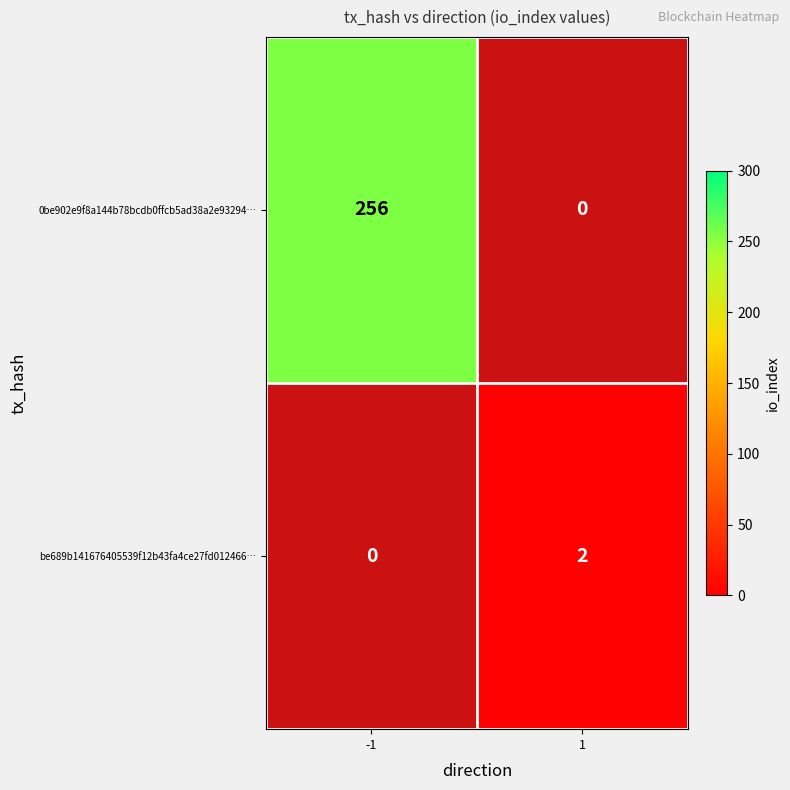

At how many categories does at least one series exceed 226?

1